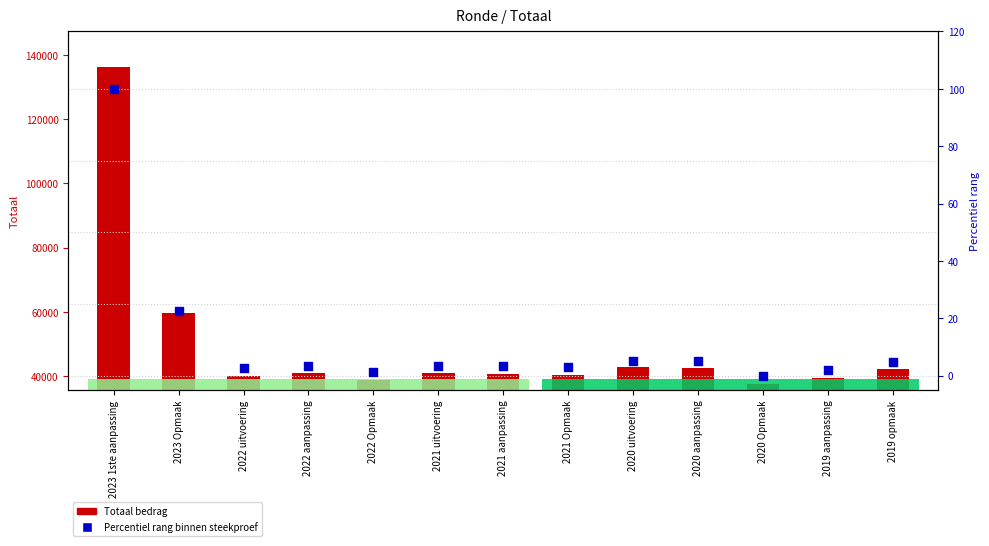

What is the total value across all series at 2023 1ste aanpassing?

136486.0